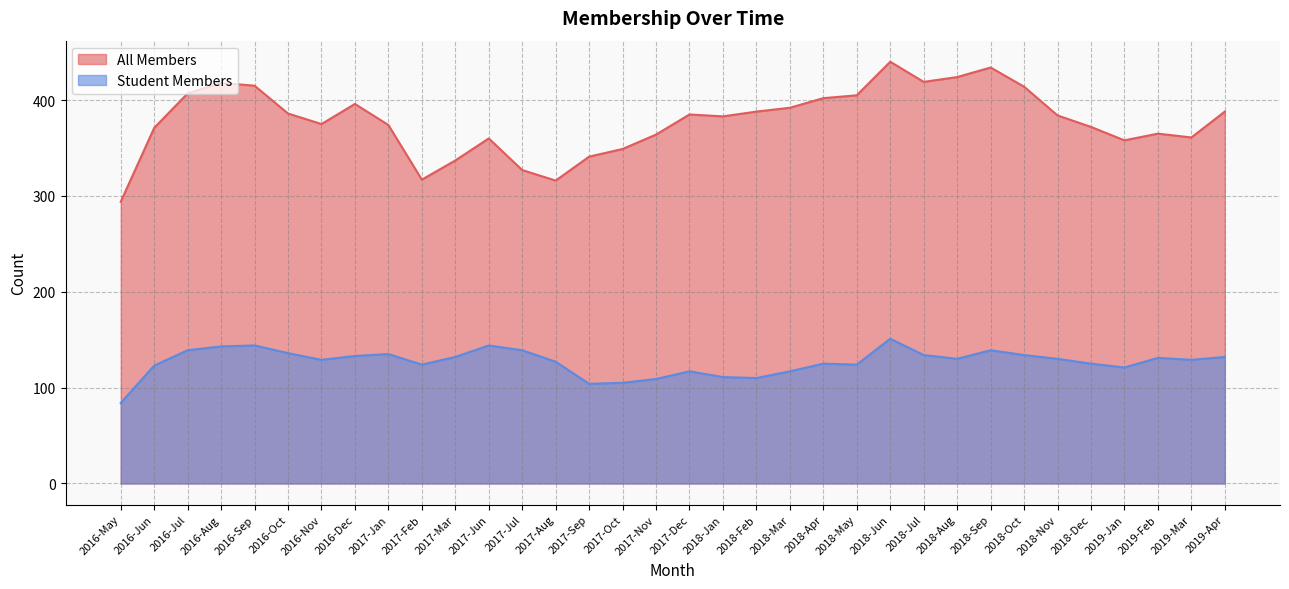

The value of Student Members at 2017-Aug is 127. True or false?

True